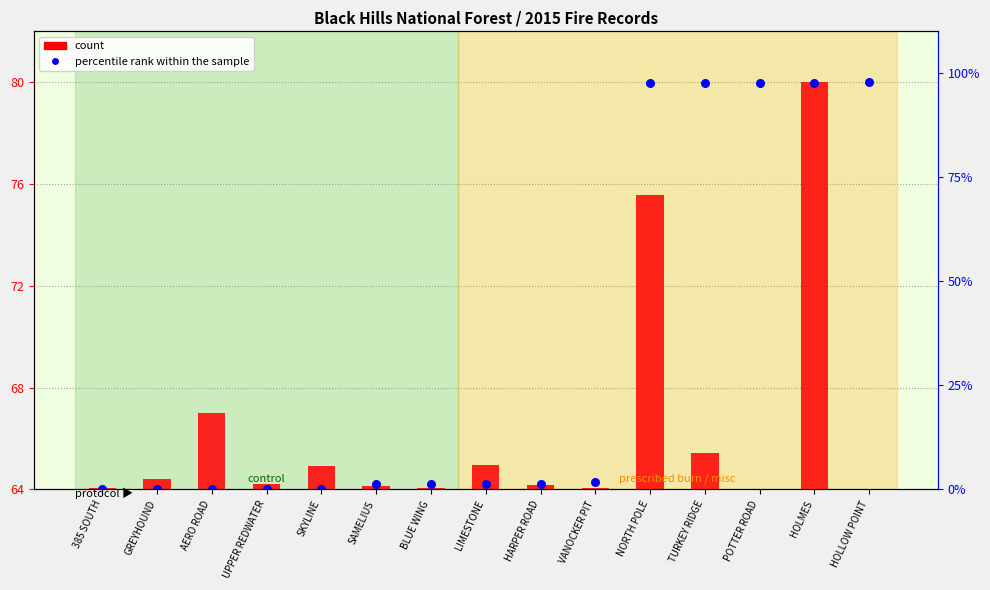

What is the change in value from UPPER REDWATER to SAMELIUS?

+0.2